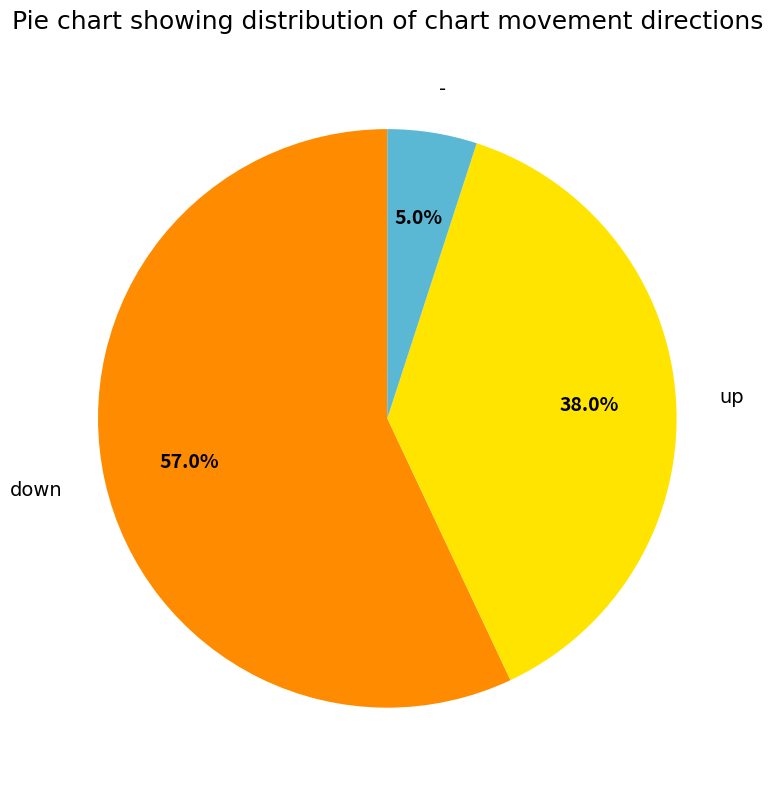

Count the number of slices in the pie.

3